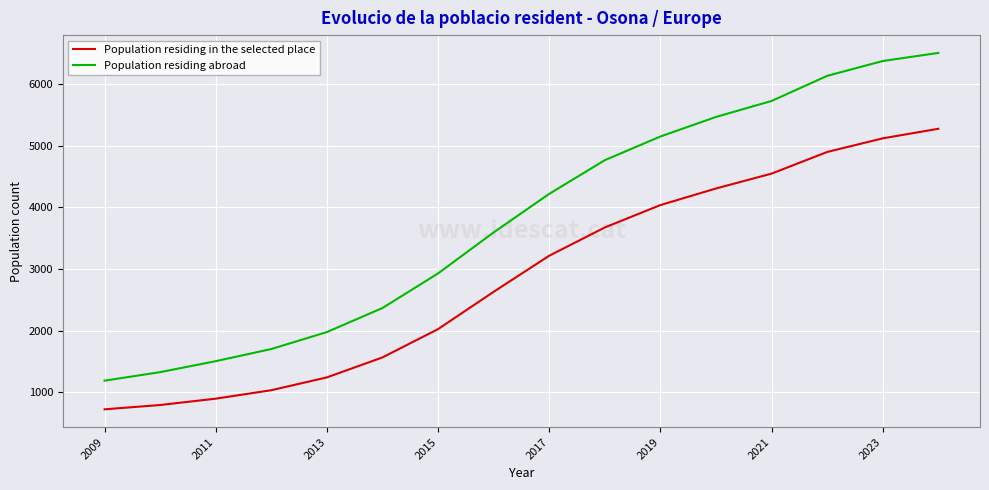

What is the sum of all Population residing in the selected place values?

46007